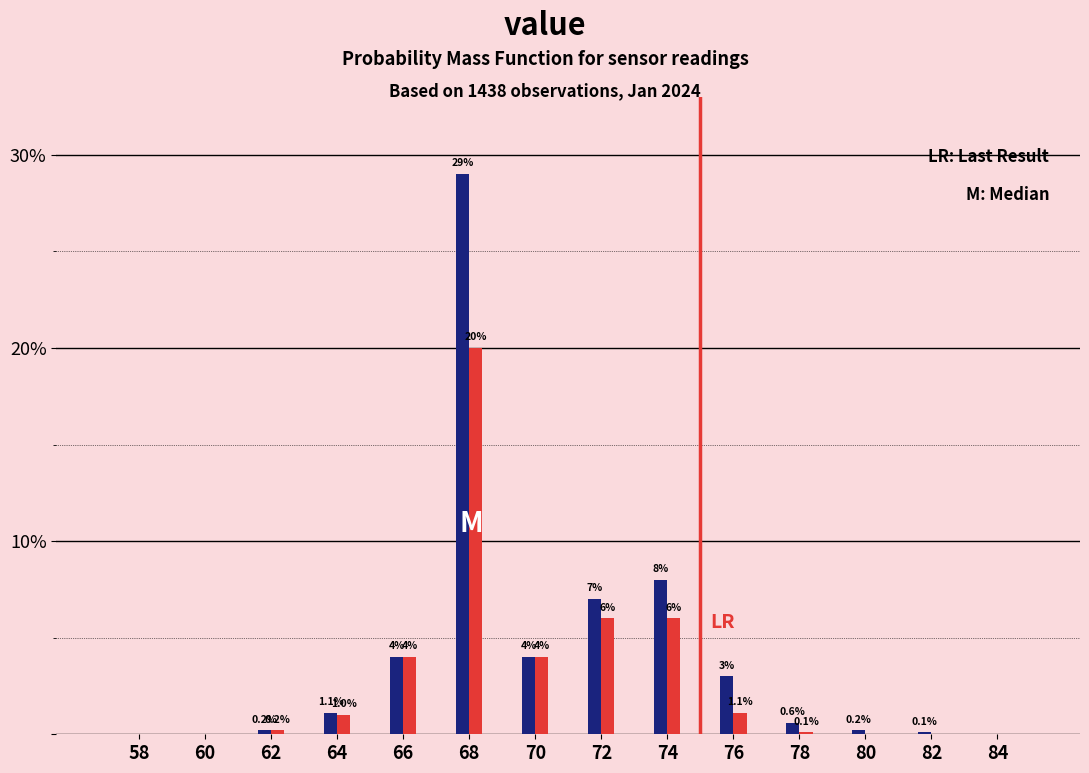

At which category is the sum across all series the highest?

68